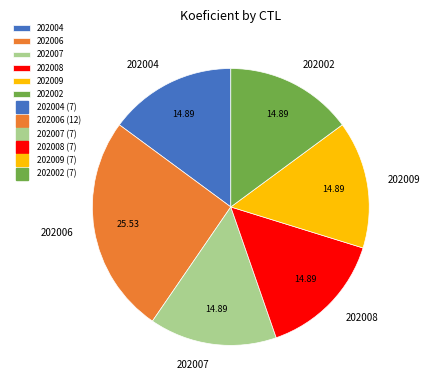

True or false: 202006 accounts for 26% of the total.

True